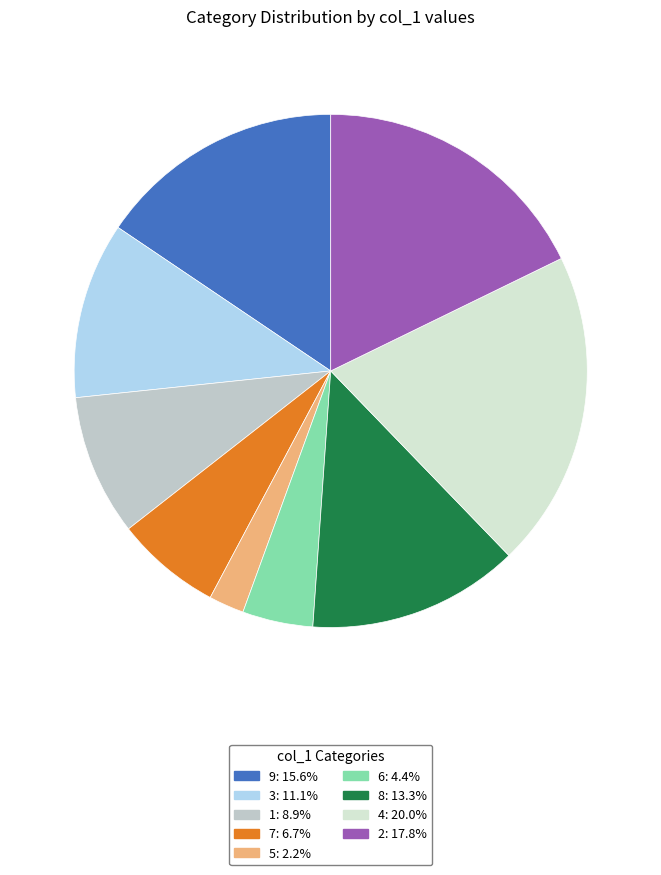

Count the number of slices in the pie.

9